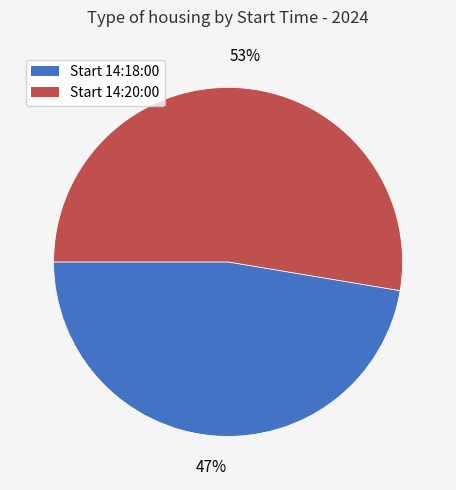

To the nearest percent, what is the average slice percentage?

50%